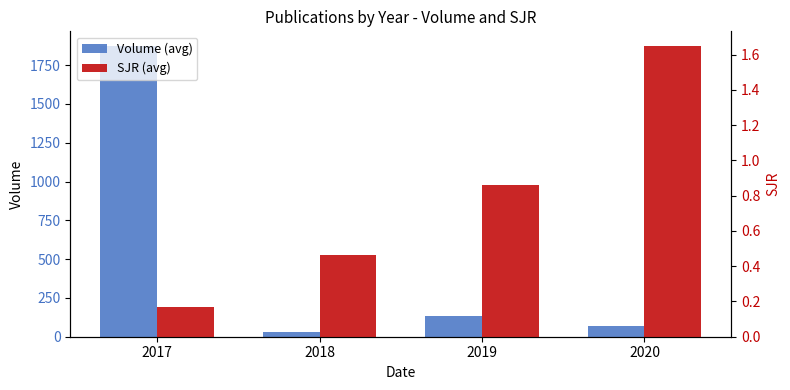

Which series has the widest spread of values?

Volume (avg)